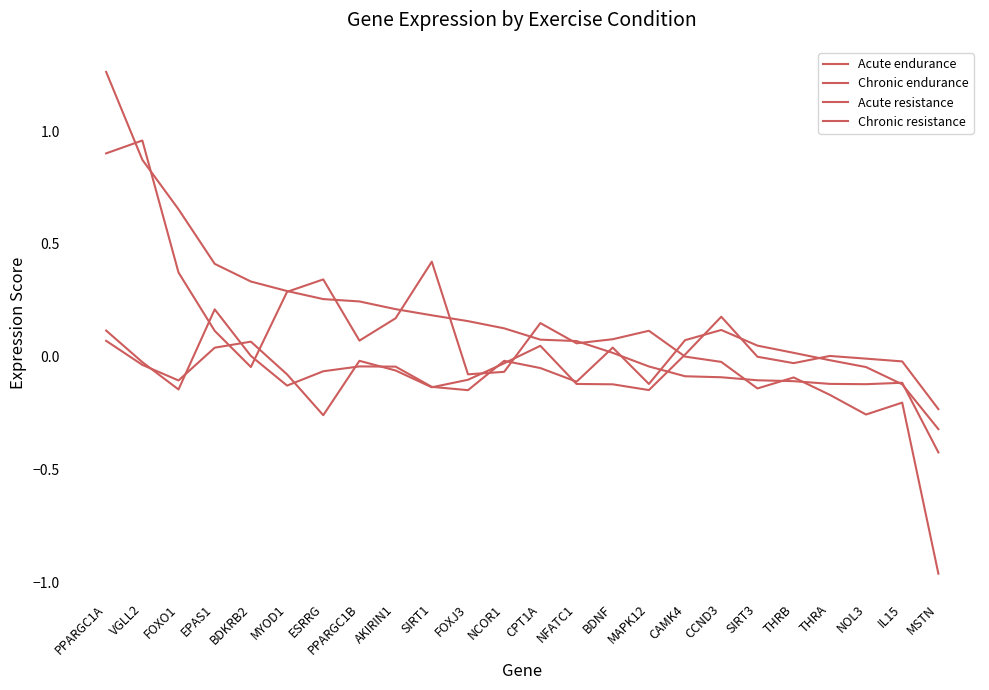

Which series changed the most between FOXJ3 and NOL3?

Acute endurance